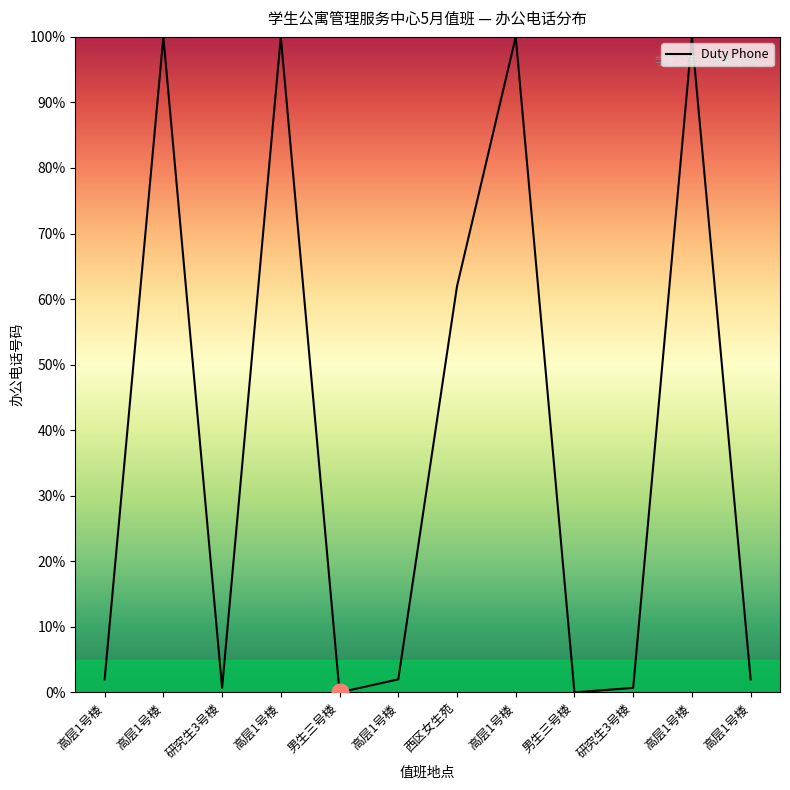

How many interior local valleys (lower than both neighbors) does the data have?

3